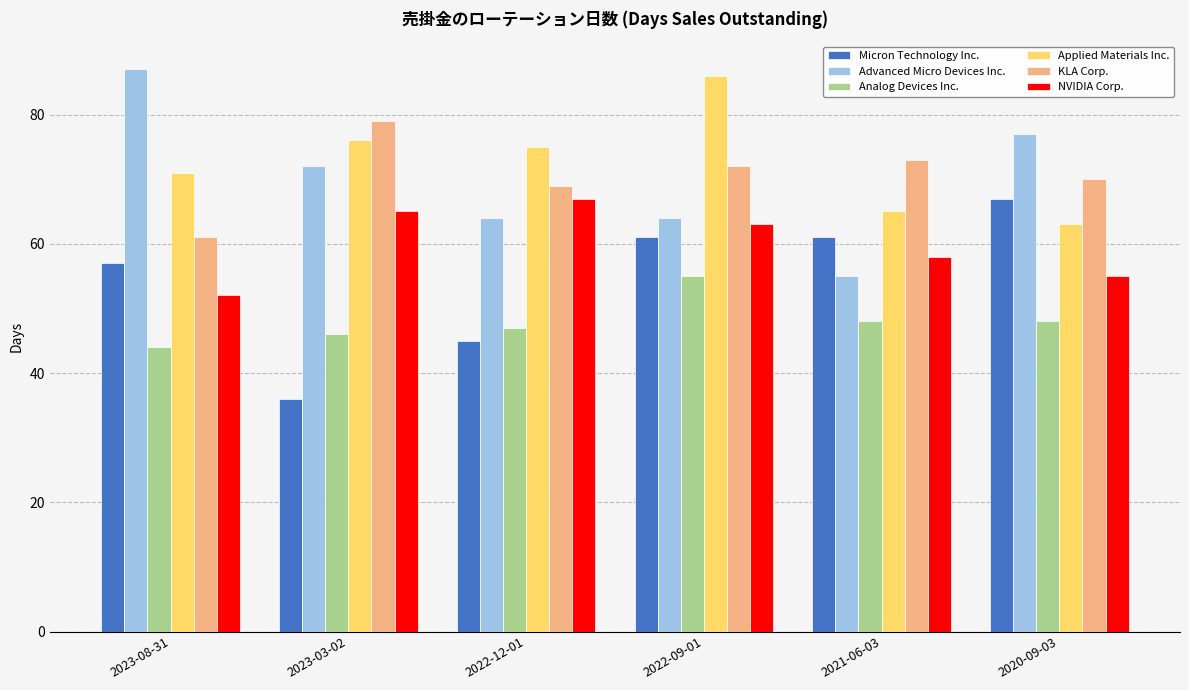

What is the spread (max minus min) of values at 2023-08-31?

43